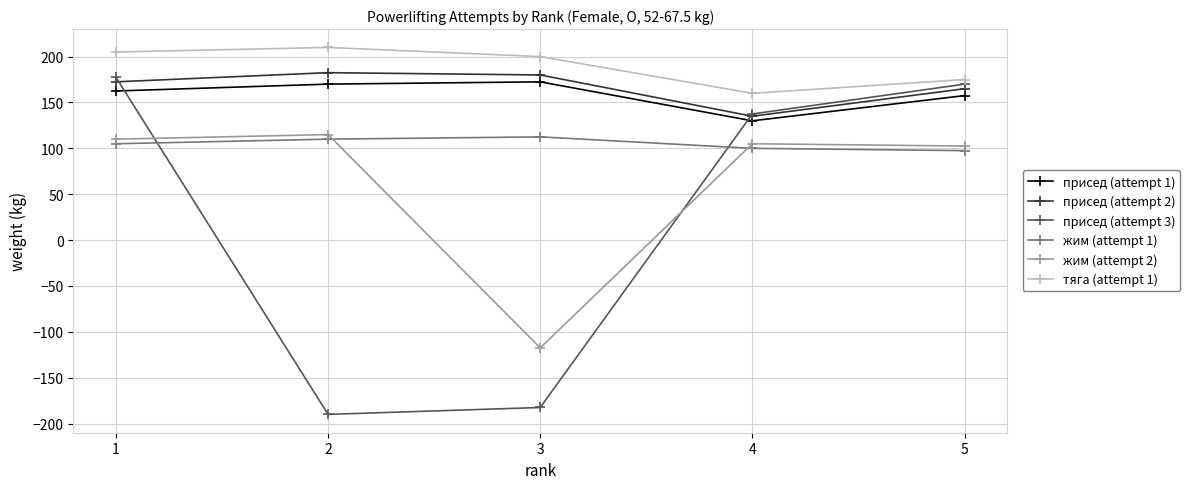

What is the value of the присед (attempt 3) point at the 2nd from the left?

-190.0